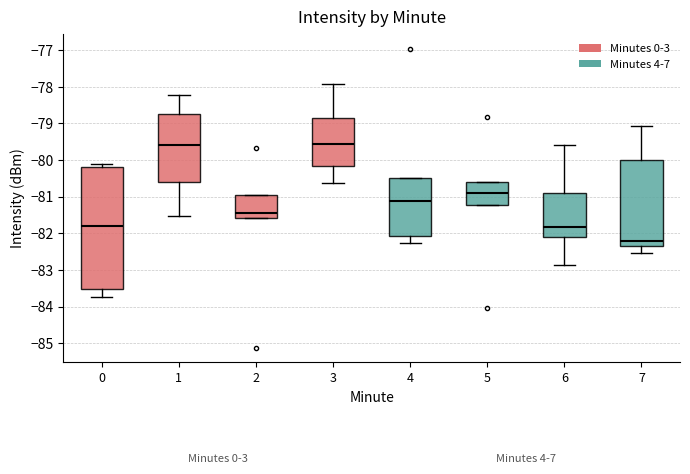

Comparing the boxes themselves (not the whiskers), which one is the tallest?

0